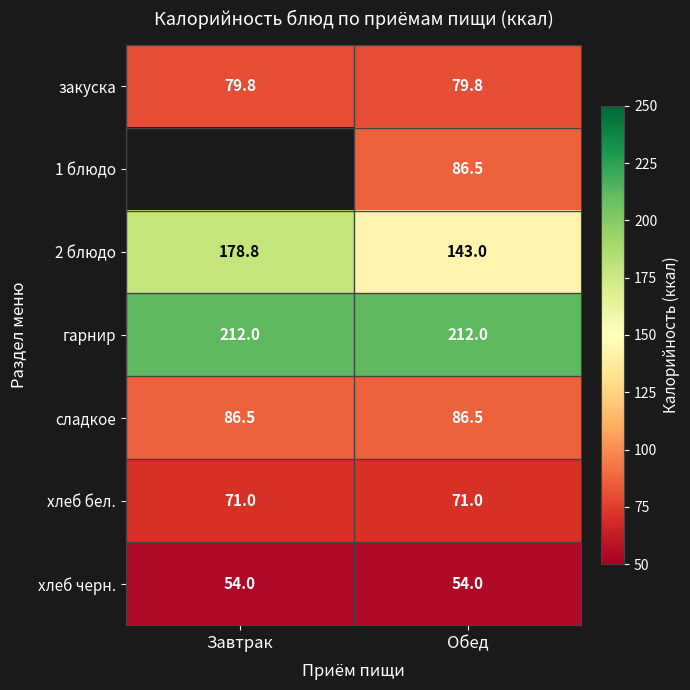

How many distinct data groups are displayed?

7